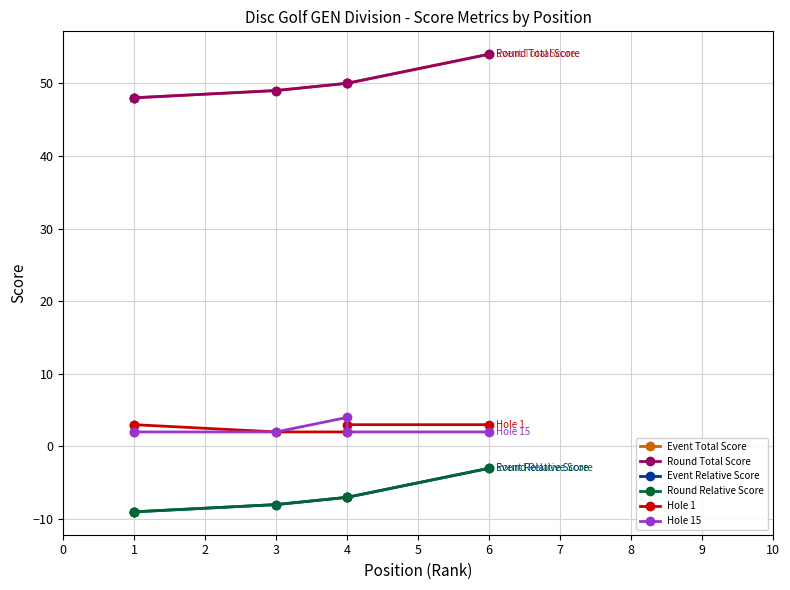

True or false: Event Total Score has a value of 48 at 1.

True